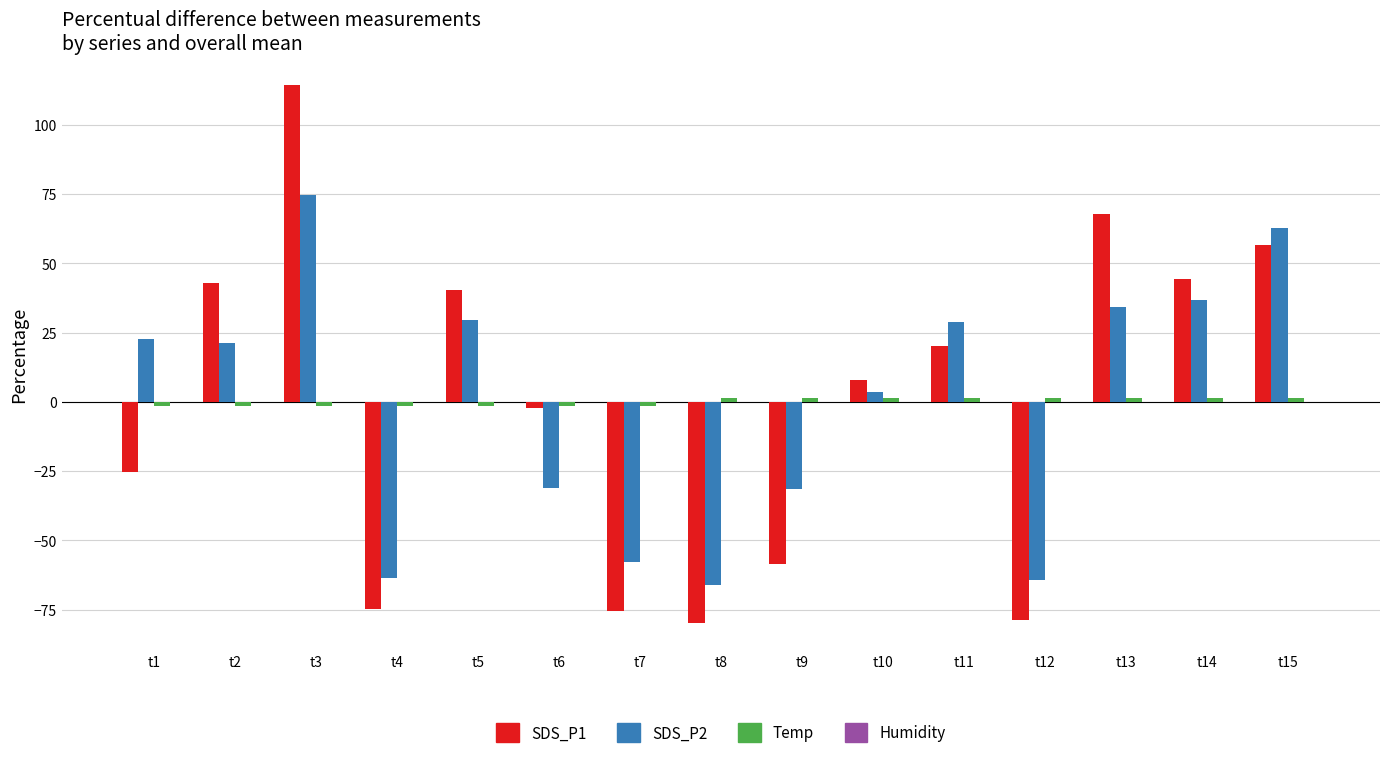

At which category is the sum across all series the highest?

t3